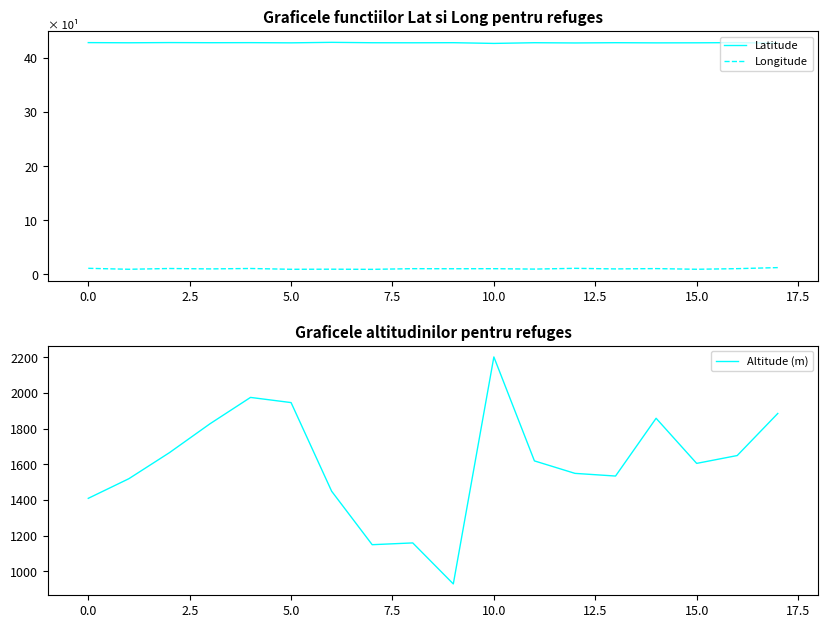

What is the maximum value for Altitude (m)?

2203